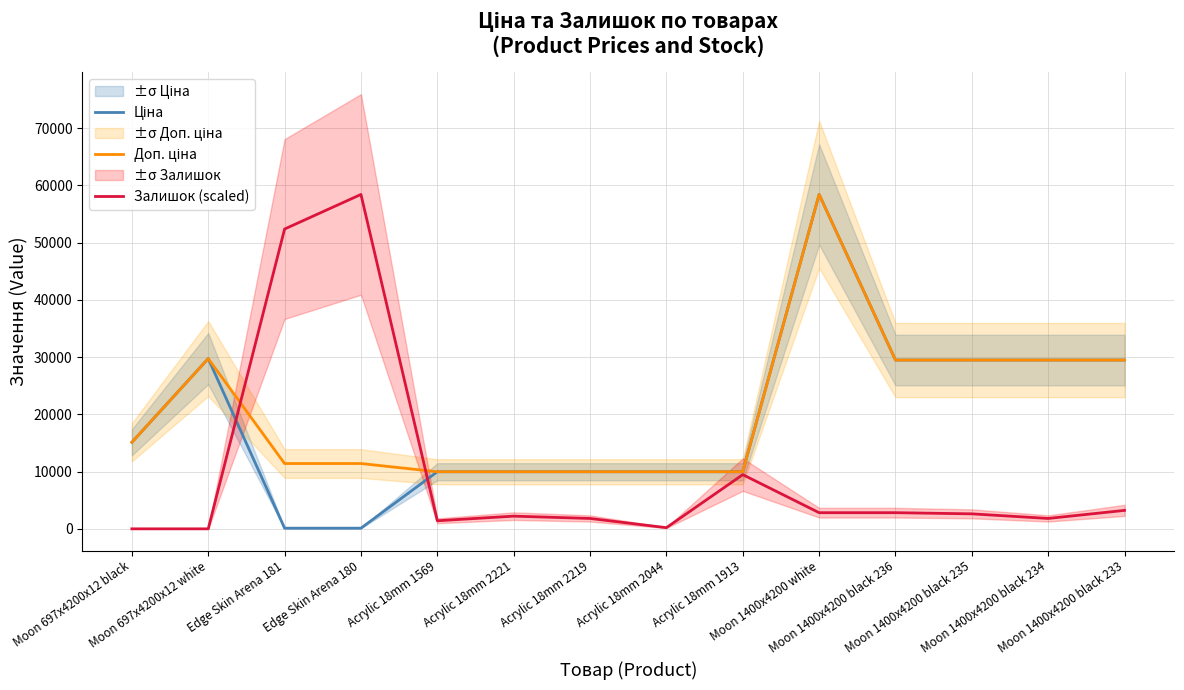

Where is Ціна nearest to the value 29270?

Moon 1400x4200 black 236